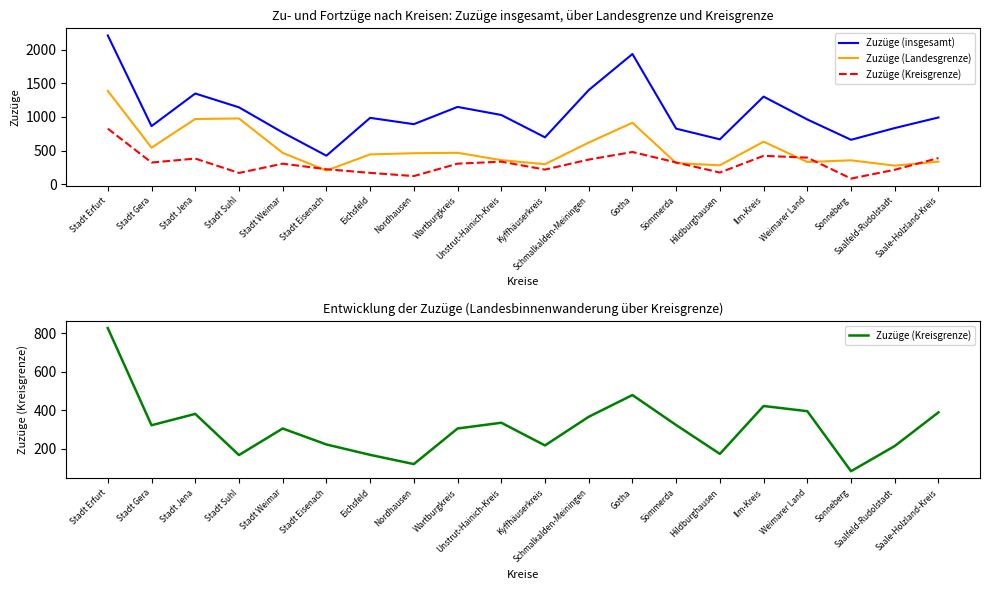

What is the difference between the maximum and minimum values in the Zuzüge (insgesamt) series?

1792